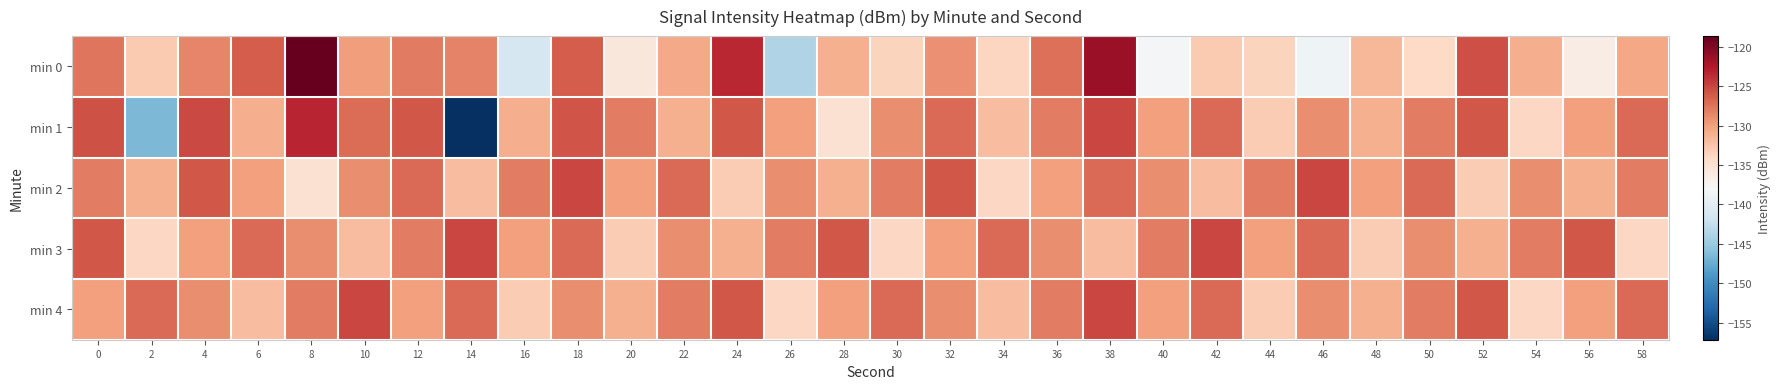

What is the spread (max minus min) of values at 56?

10.5